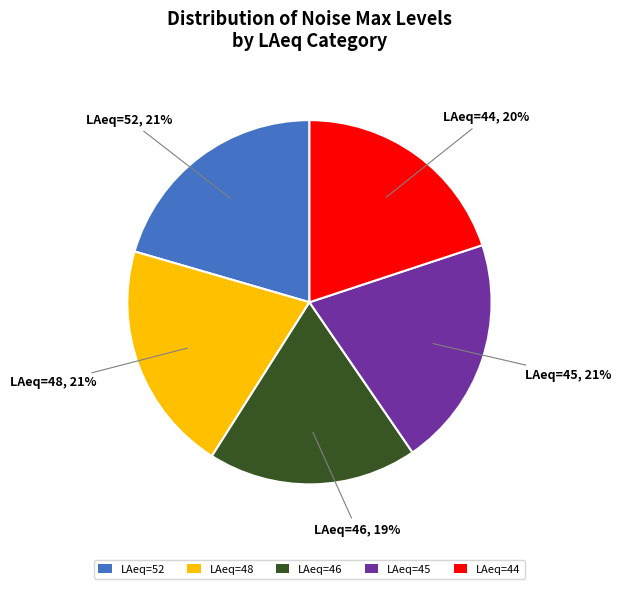

To the nearest percent, what is the average slice percentage?

20%